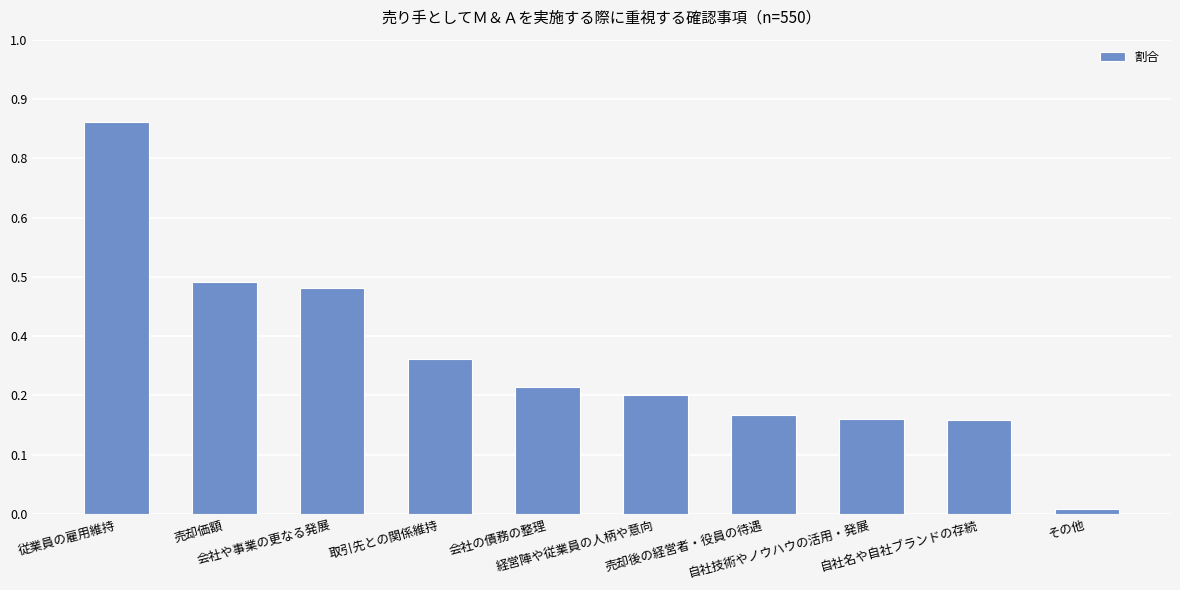

Reading right to left, what are all the values shown in this chart?

その他=0.0	自社名や自社ブランドの存続=0.2	自社技術やノウハウの活用・発展=0.2	売却後の経営者・役員の待遇=0.2	経営陣や従業員の人柄や意向=0.3	会社の債務の整理=0.3	取引先との関係維持=0.3	会社や事業の更なる発展=0.5	売却価額=0.5	従業員の雇用維持=0.8